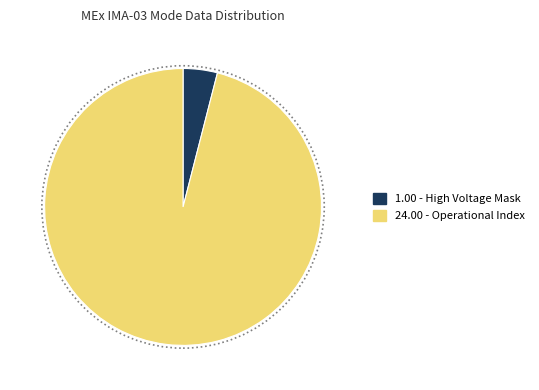

Is there a majority slice in this chart?

Yes